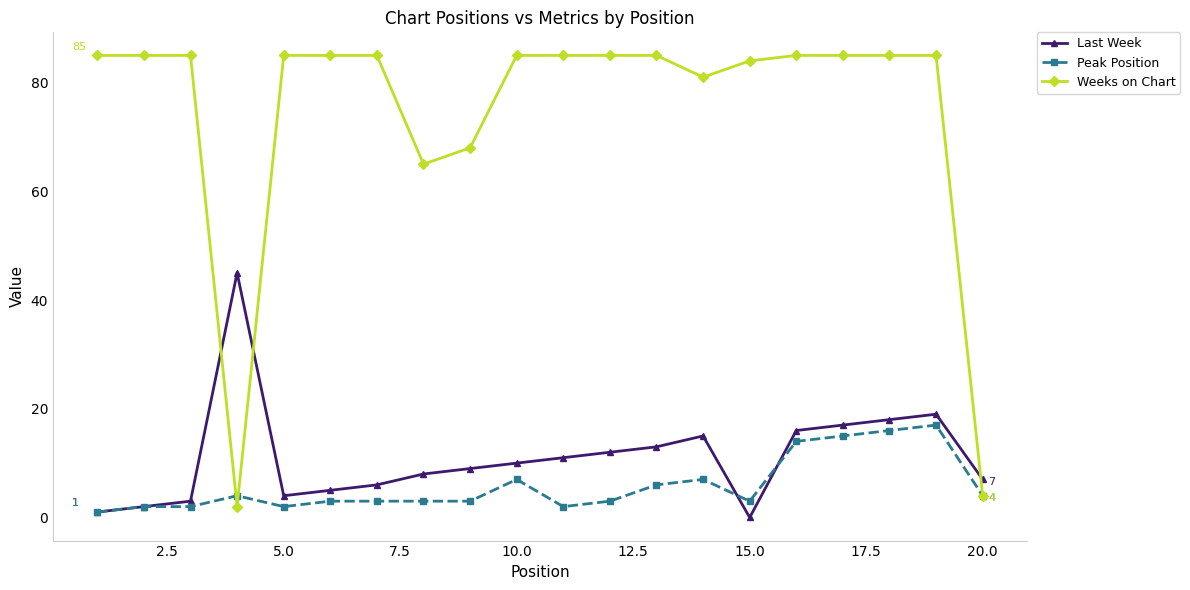

What is the maximum value shown in the chart?

85